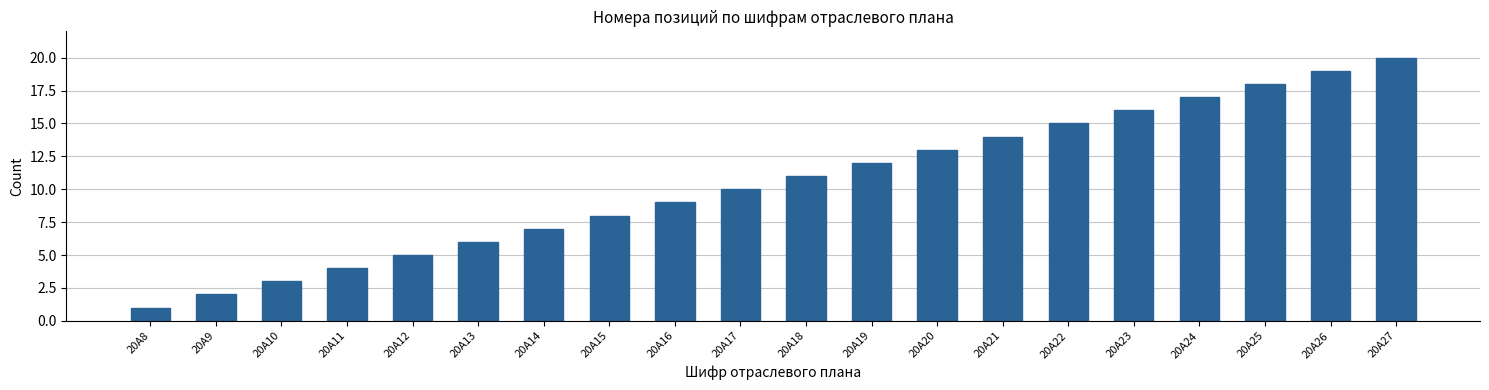

What is the value of the 5th bar from the left?

5